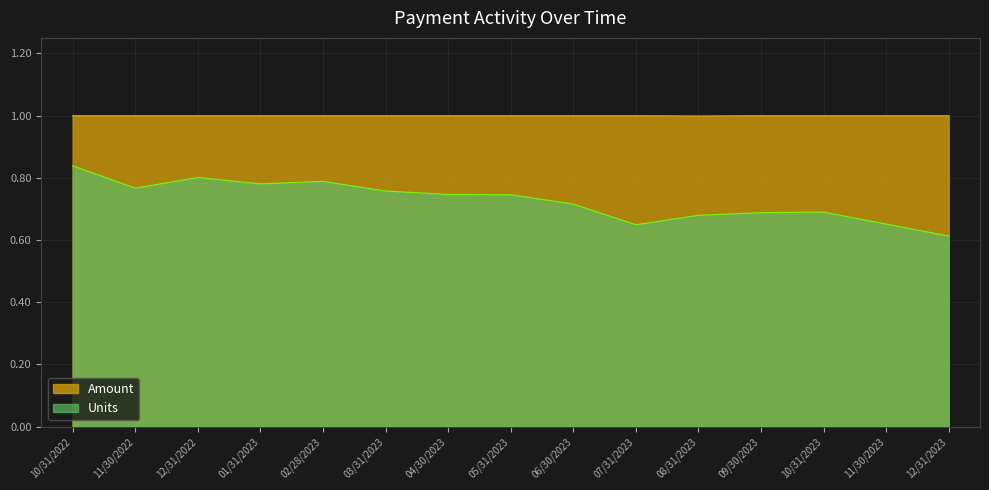

What is the total value across all series at 04/30/2023?

1.7